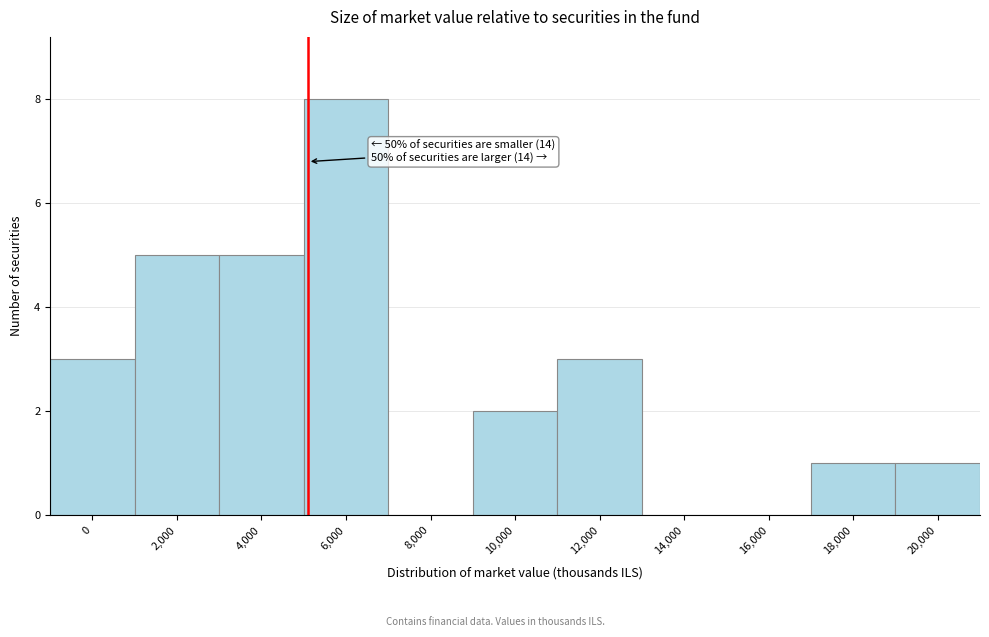

Reading left to right, transcribe all the data shown in this chart.

0=3	2,000=5	4,000=5	6,000=8	8,000=0	10,000=2	12,000=3	14,000=0	16,000=0	18,000=1	20,000=1